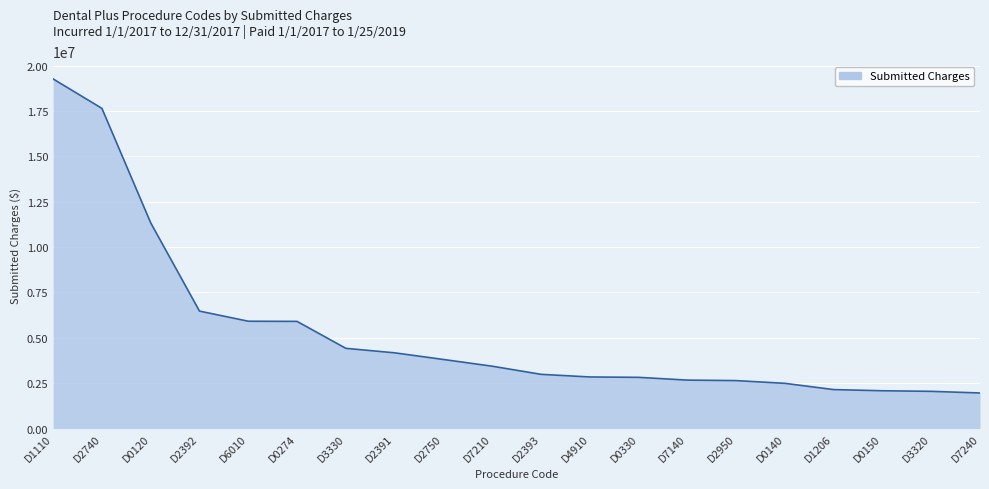

Approximately how many times larger is the value at D2750 compared to D0330?

1.3